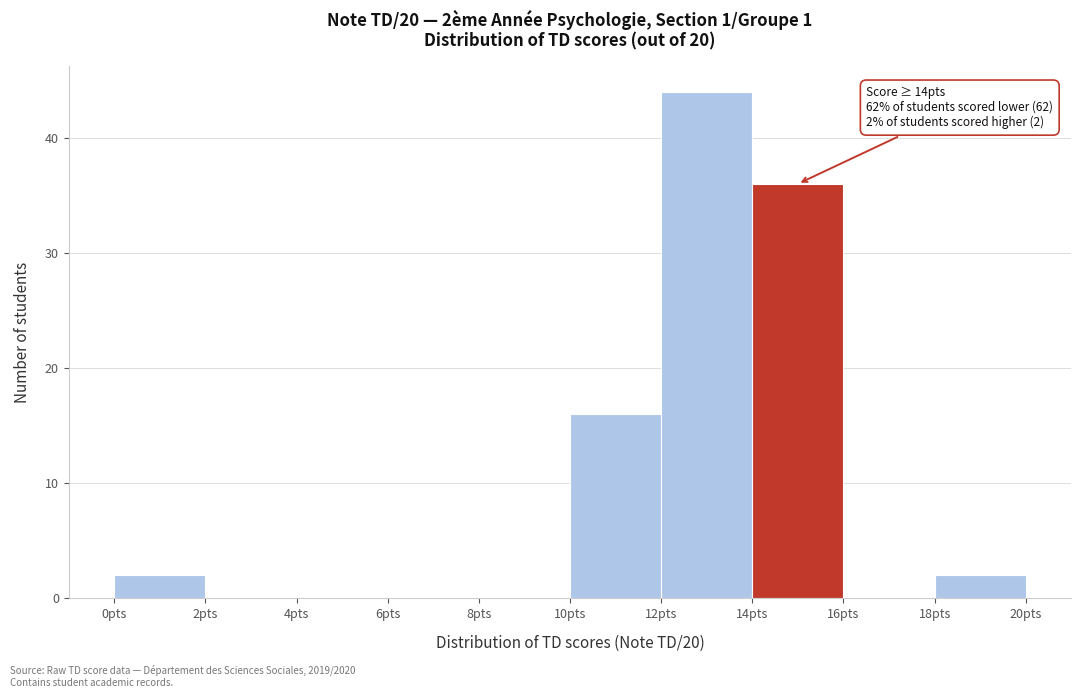

Which range on the x-axis has the tallest bar?

12 to 14